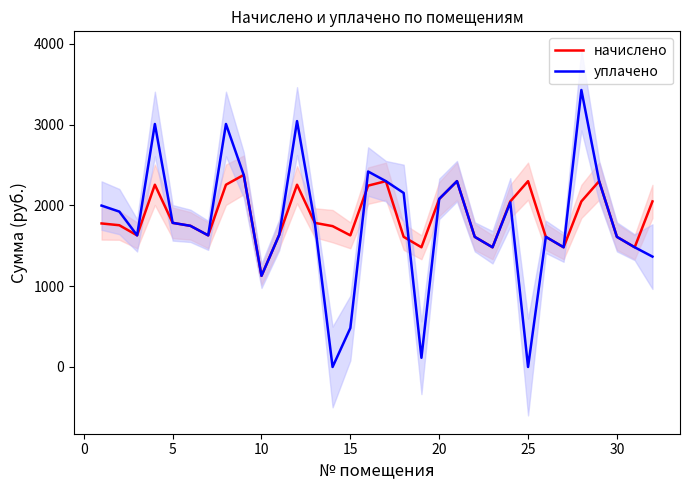

What is the lowest value of the начислено series?

1128.2